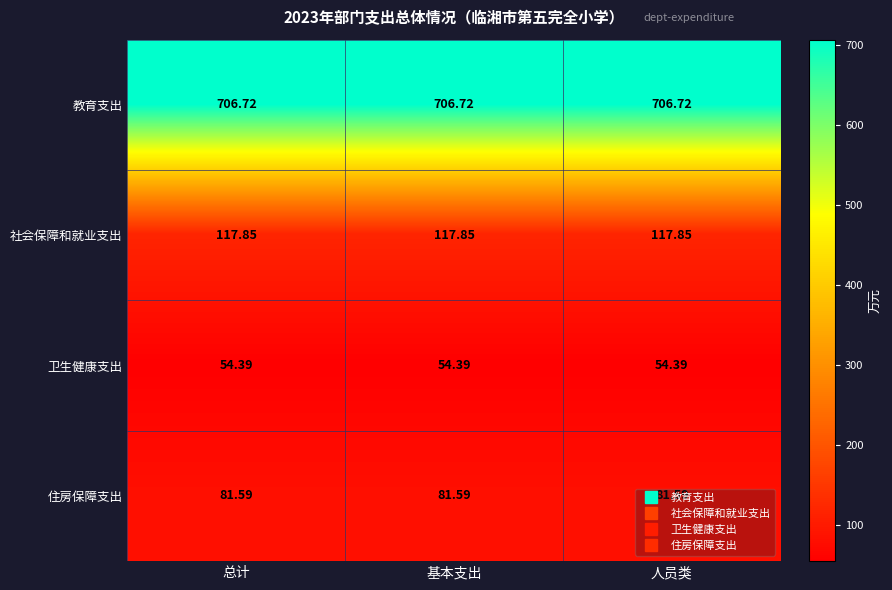

Which series has the largest total across all categories?

教育支出